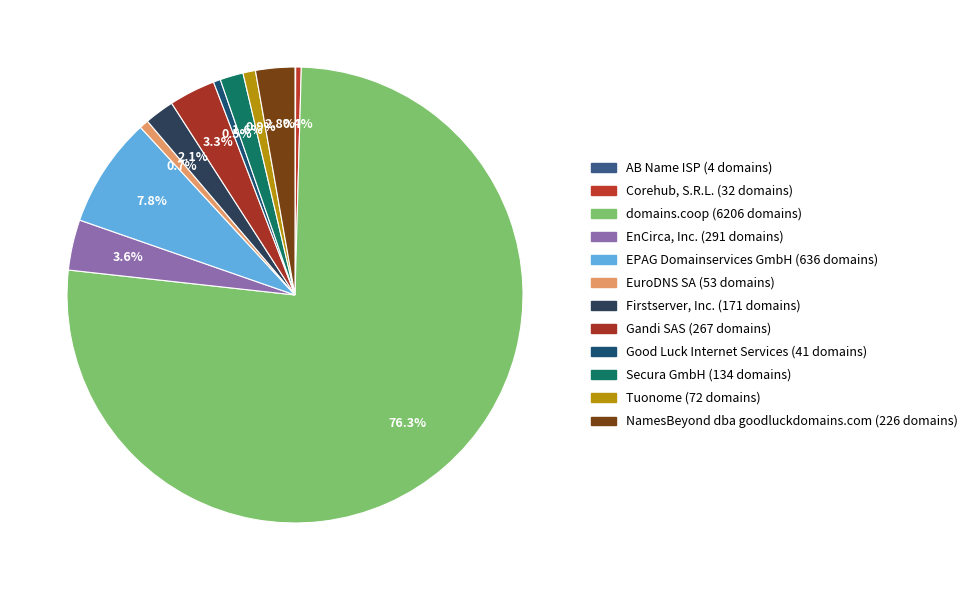

How many slices are in this pie chart?

12